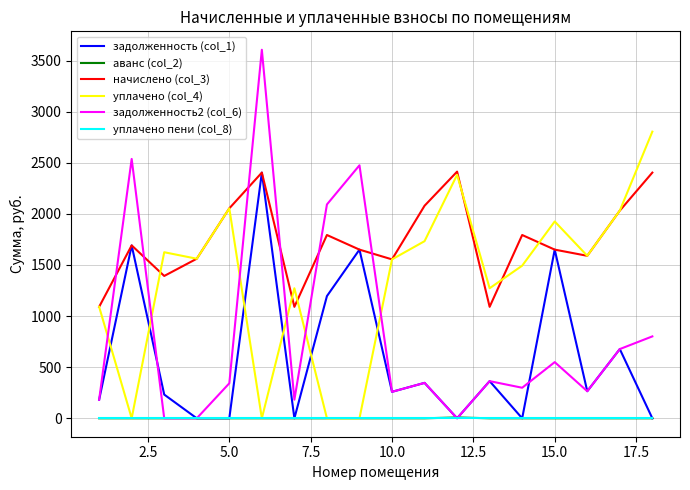

What is the maximum value shown in the chart?

3606.1